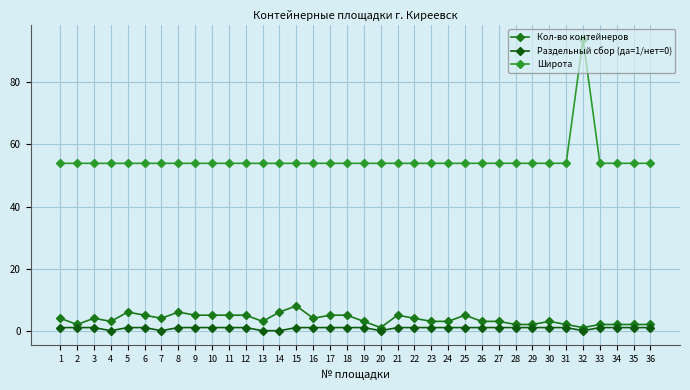

At how many categories does at least one series exceed 40?

36